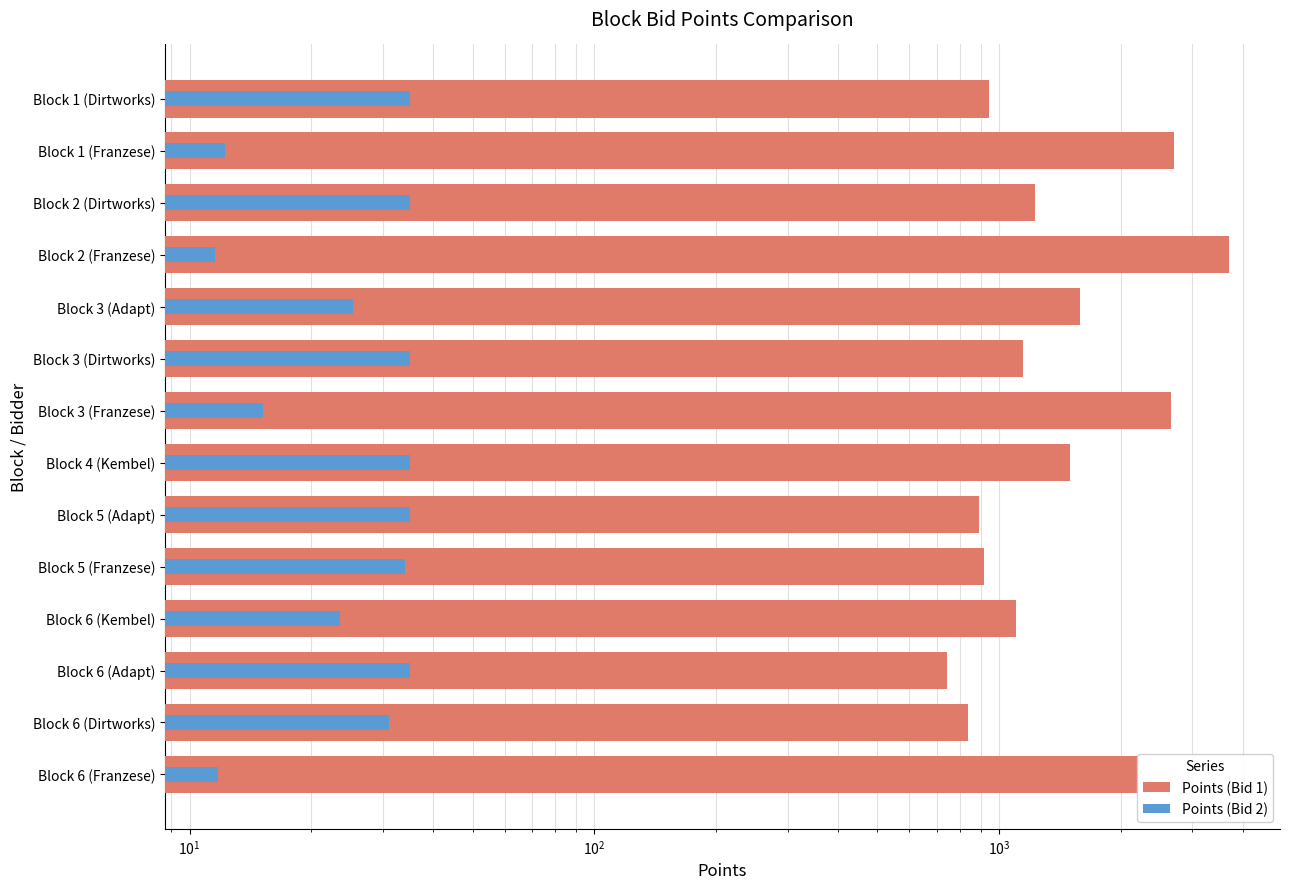

What is the difference between the second highest and minimum values in the Points (Bid 2) series?

23.4